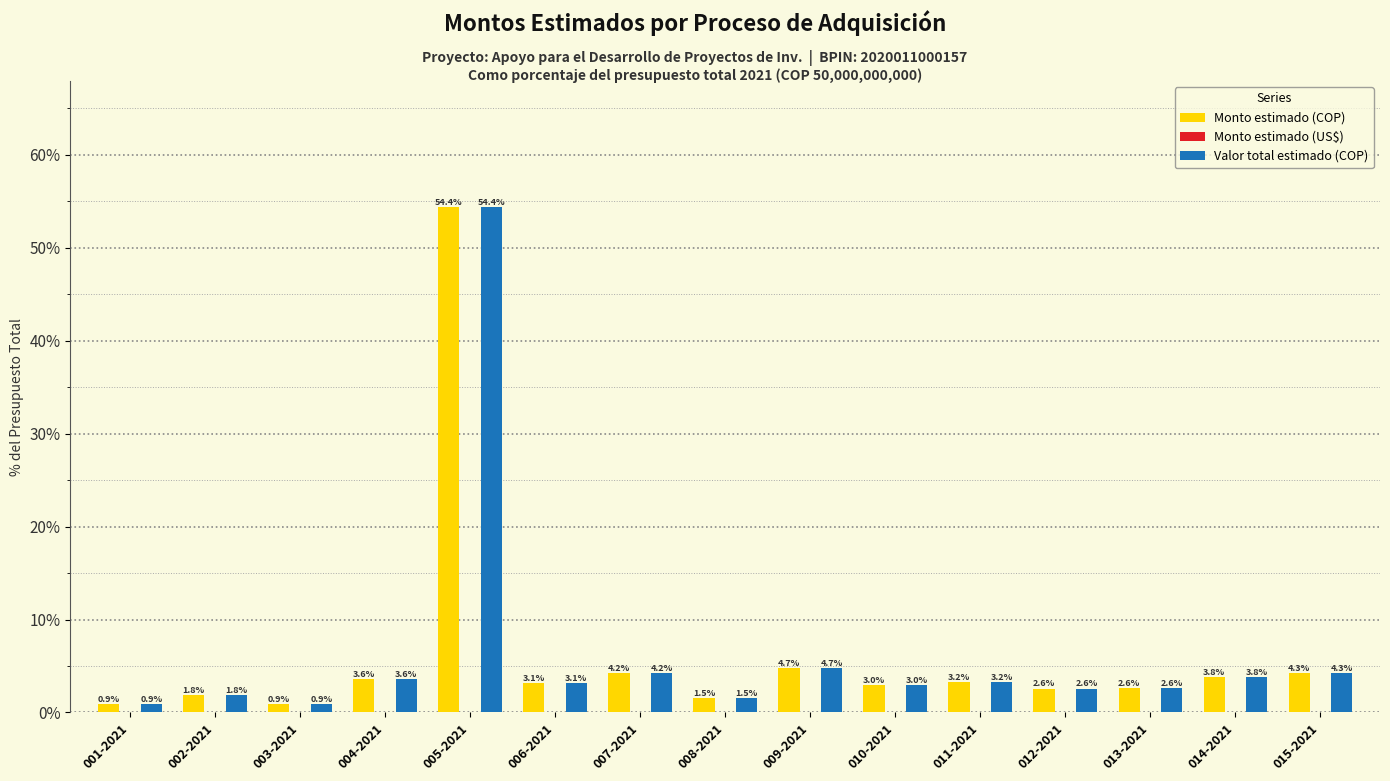

The value of Valor total estimado (COP) at 011-2021 is 1.1. True or false?

False